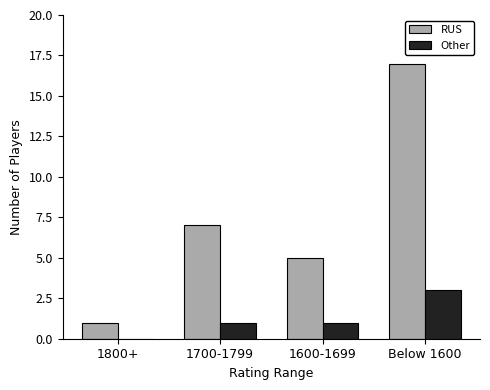

Between 1700-1799 and 1600-1699, which series saw the biggest shift?

RUS